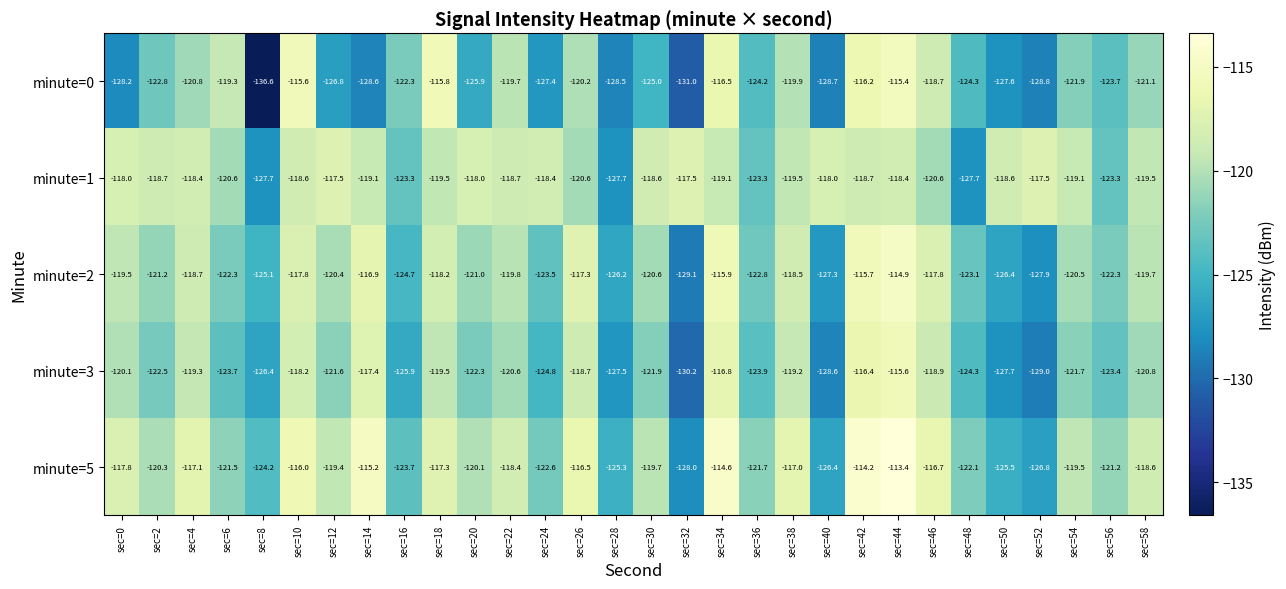

True or false: minute=3 has a value of -51.3 at sec=44.

False